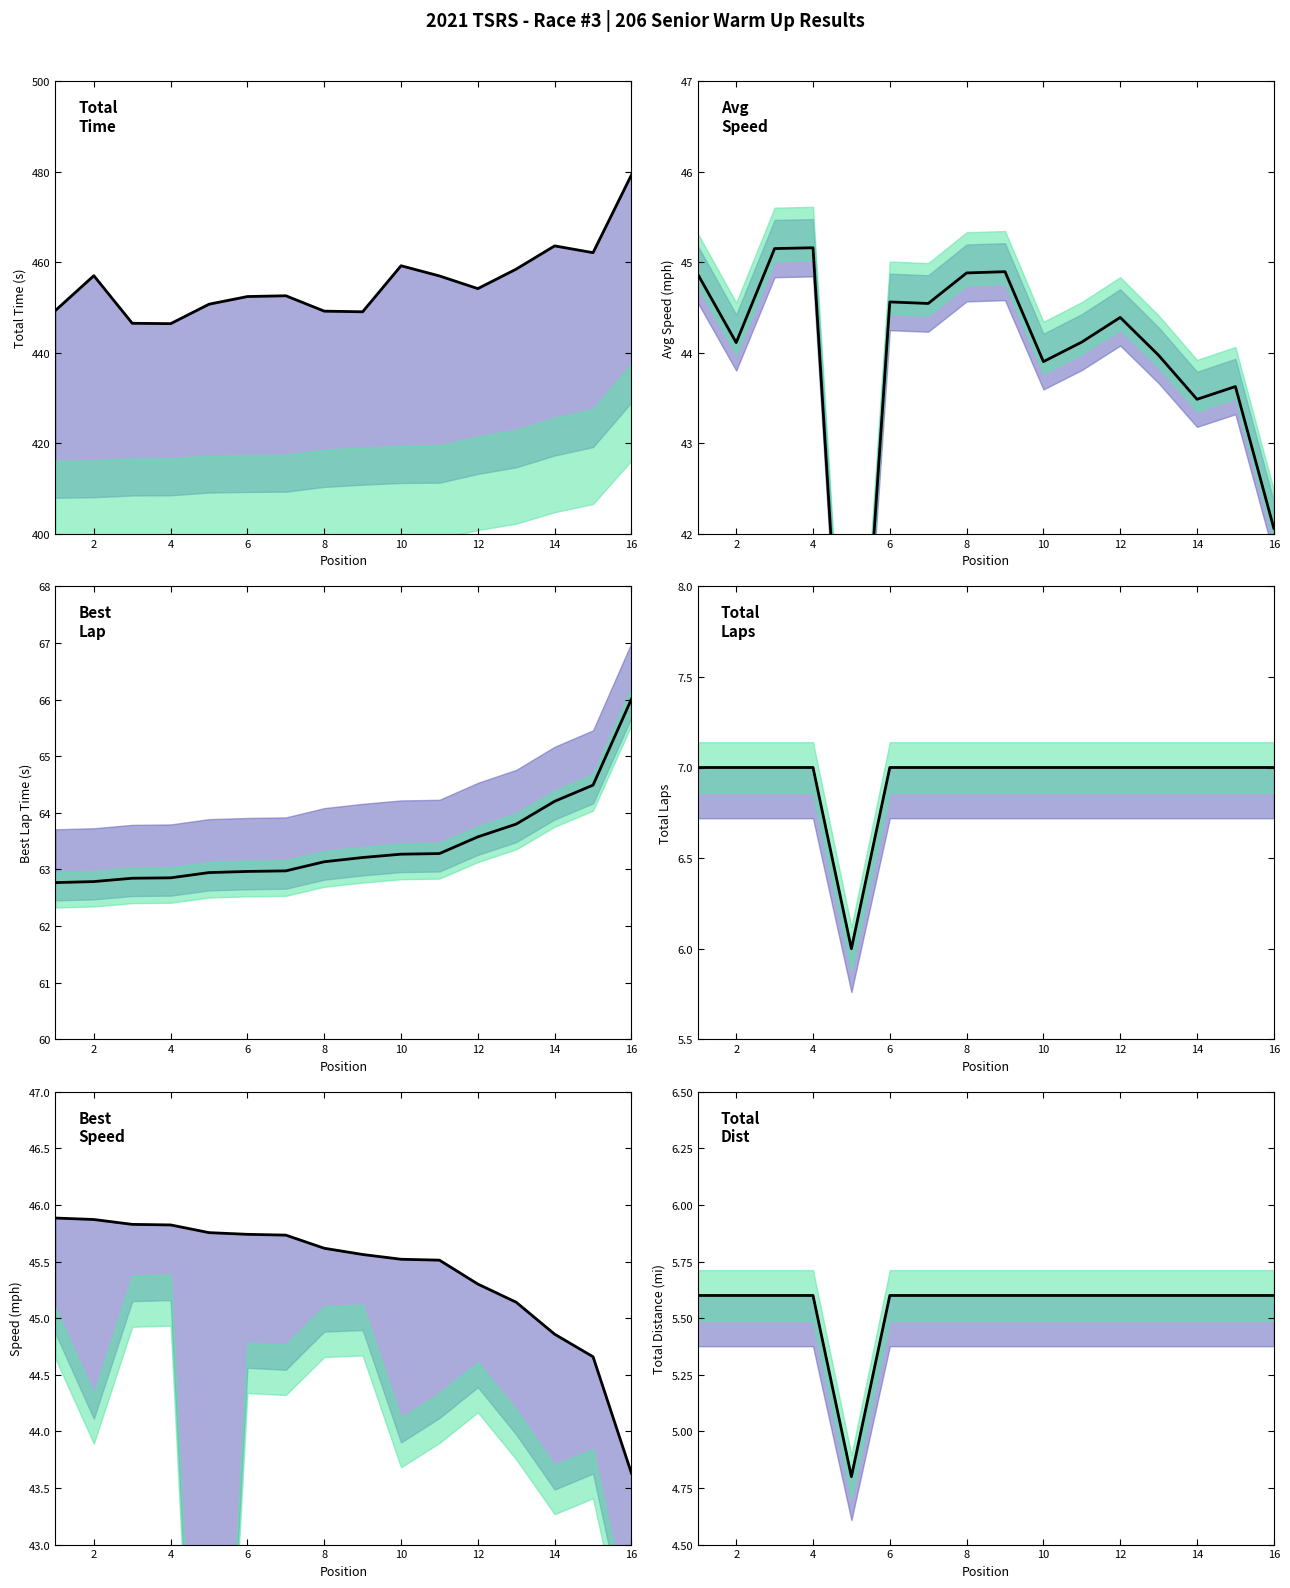

In Average Speed, how many points are higher than both neighbors (excluding endpoints)?

5